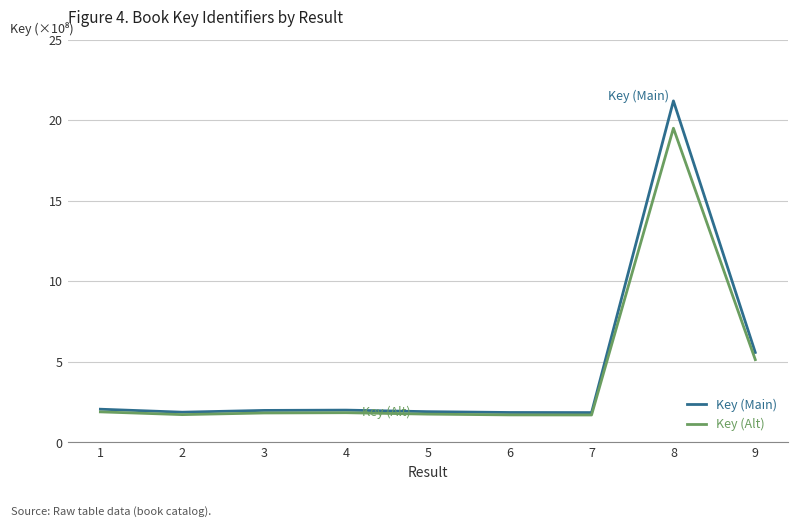

Is the value of Key (Main) at 9 greater than the value of Key (Alt) at 3?

Yes